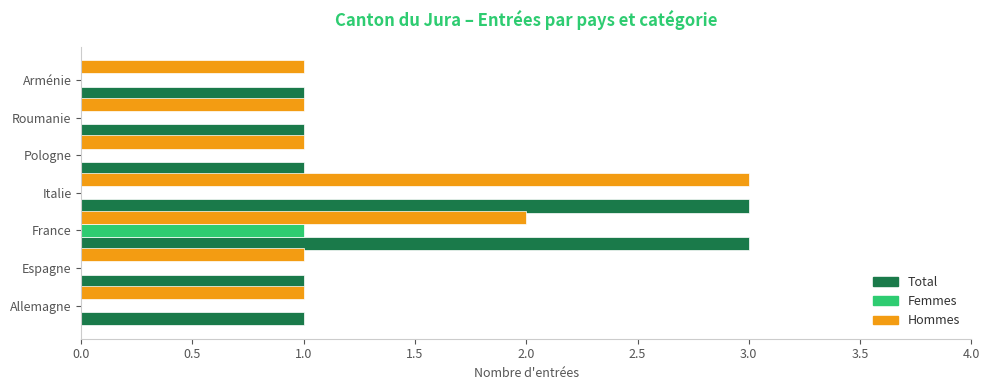

The Total series shows 2 at Arménie. True or false?

False